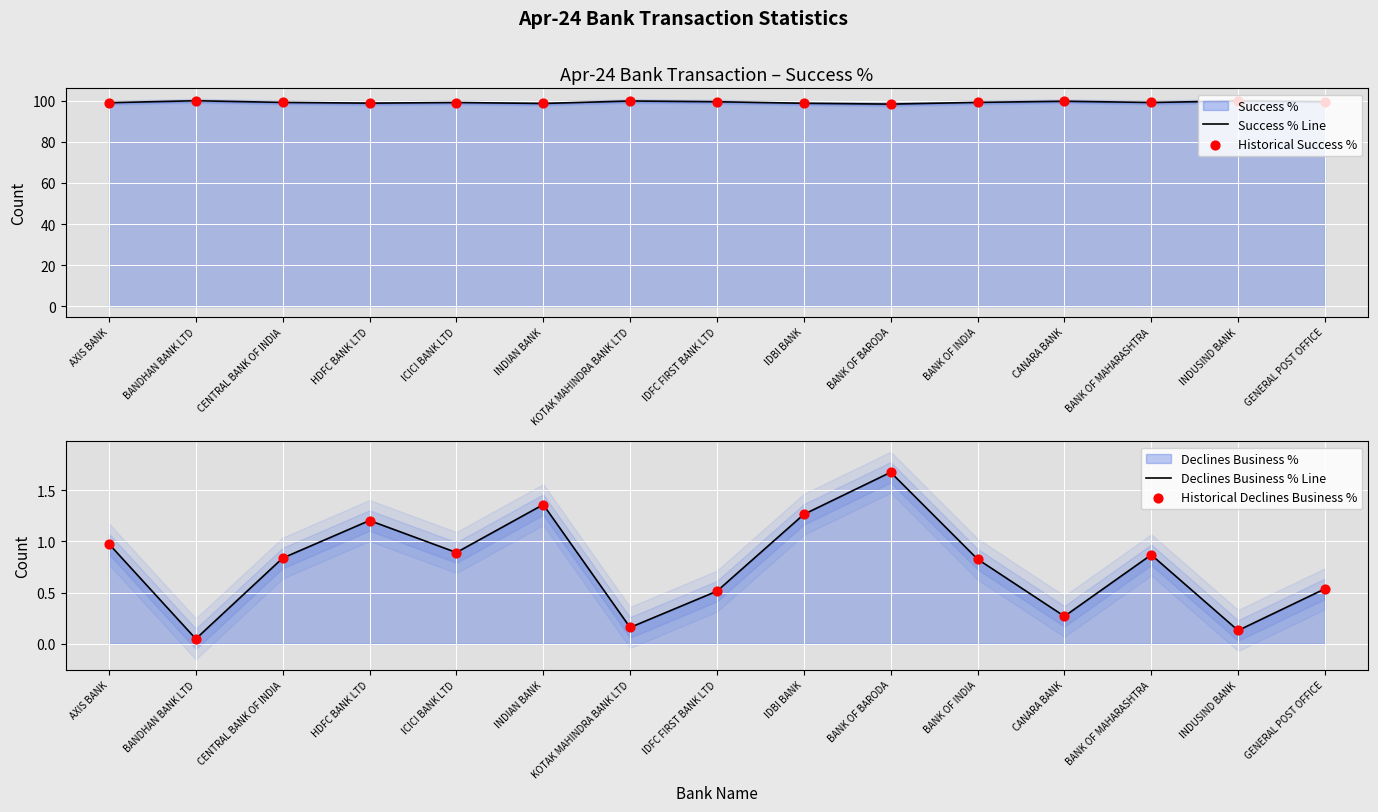

Which series reaches the maximum Y coordinate?

Success % Line